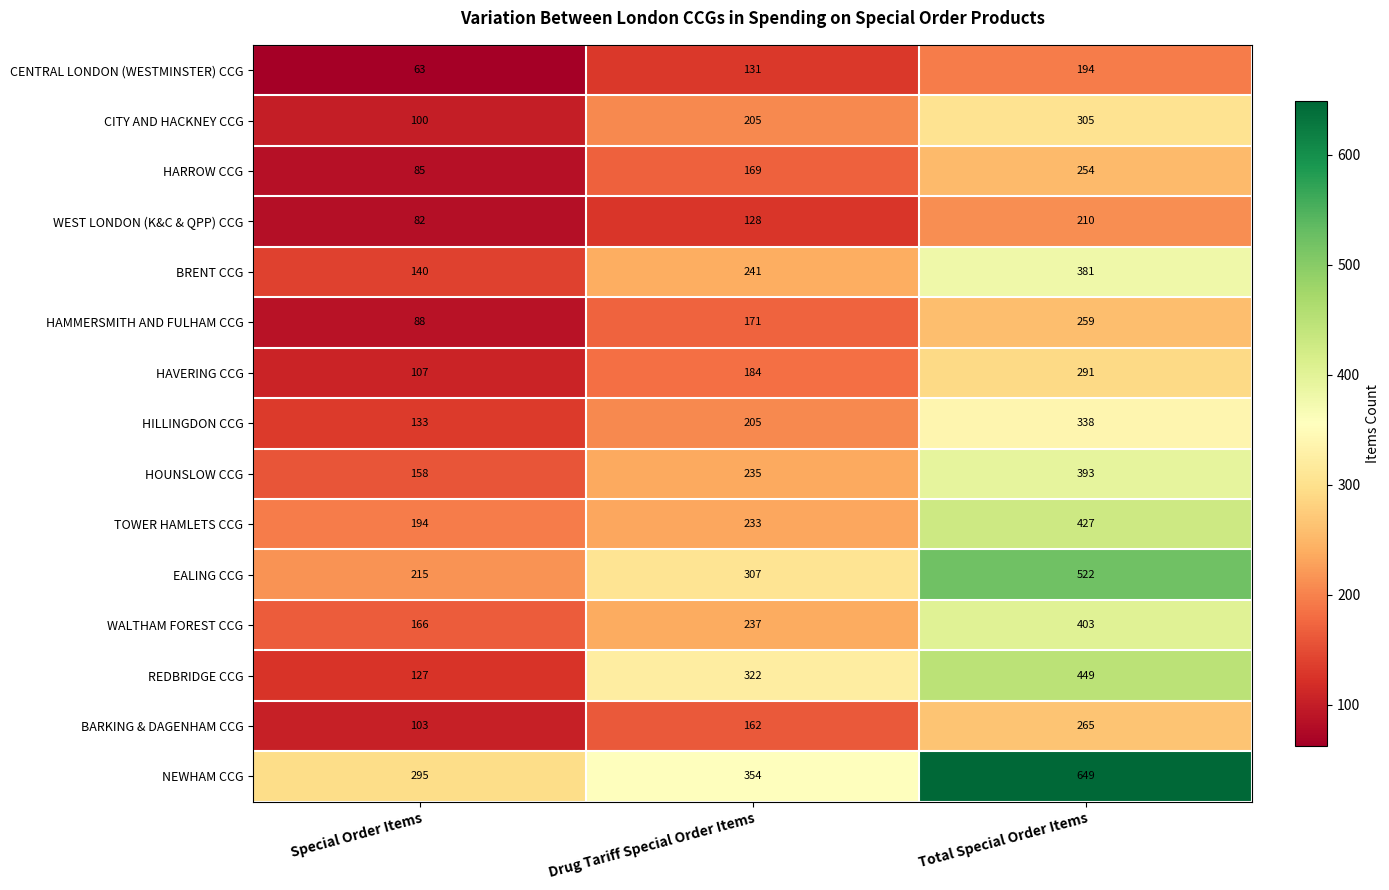

Rank the series by their maximum value, from lowest to highest.

CENTRAL LONDON (WESTMINSTER) CCG, WEST LONDON (K&C & QPP) CCG, HARROW CCG, HAMMERSMITH AND FULHAM CCG, BARKING & DAGENHAM CCG, HAVERING CCG, CITY AND HACKNEY CCG, HILLINGDON CCG, BRENT CCG, HOUNSLOW CCG, WALTHAM FOREST CCG, TOWER HAMLETS CCG, REDBRIDGE CCG, EALING CCG, NEWHAM CCG